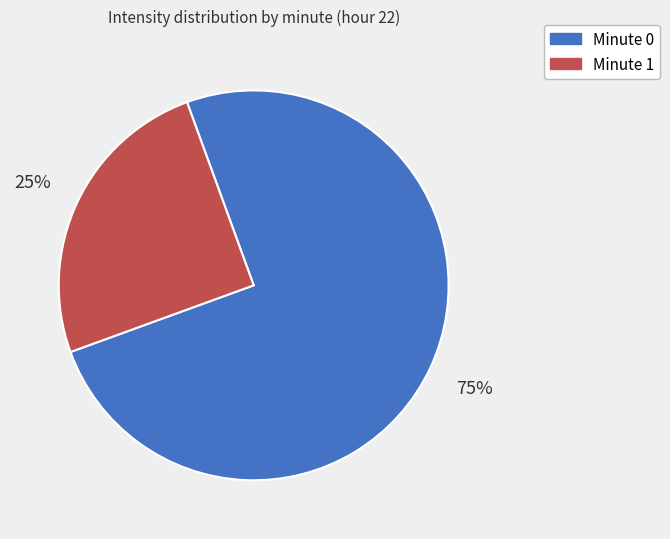

Which has a higher value, Minute 1 or Minute 0?

Minute 0